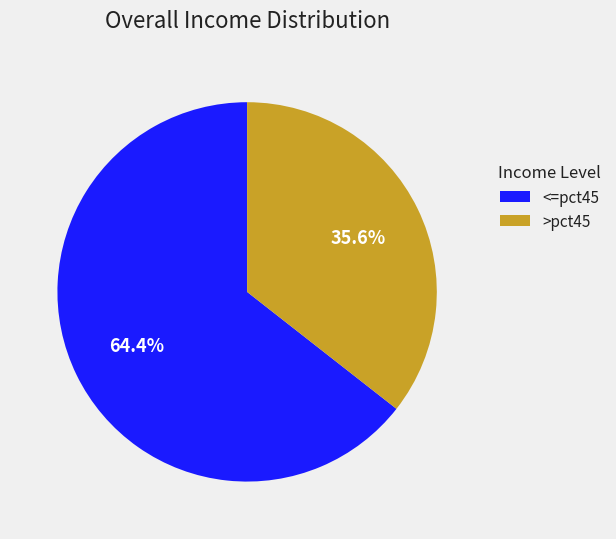

Which category has the smallest portion of the pie?

>pct45